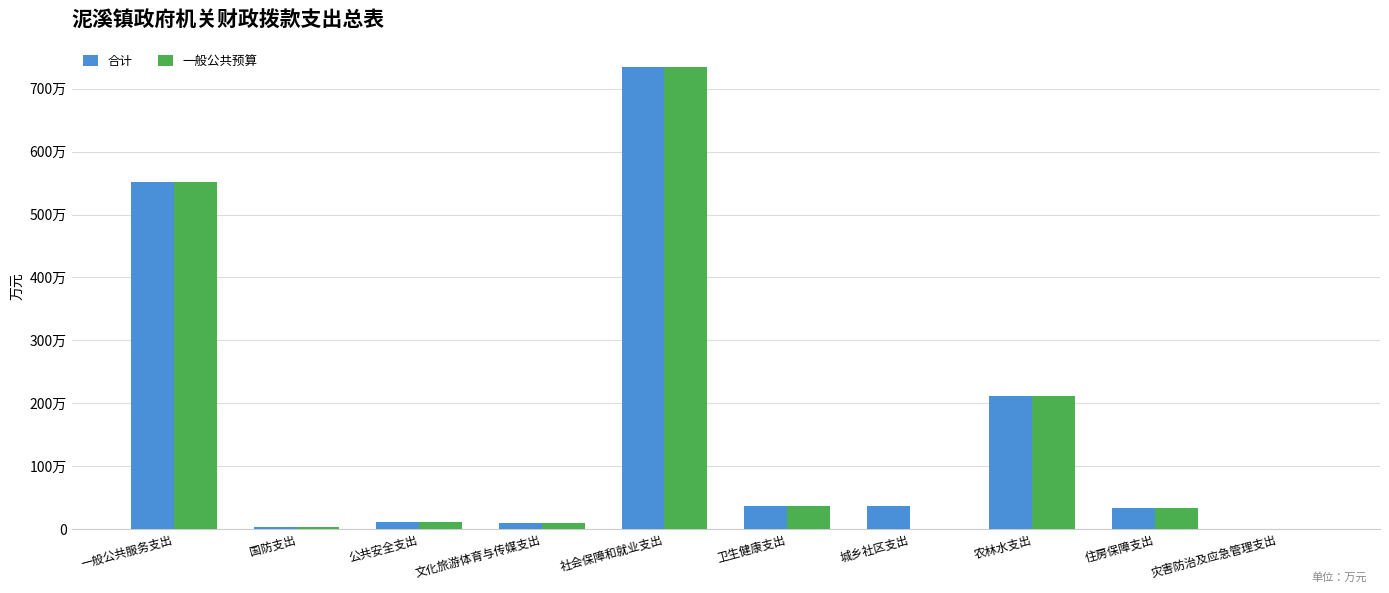

What position from the left is 城乡社区支出?

7